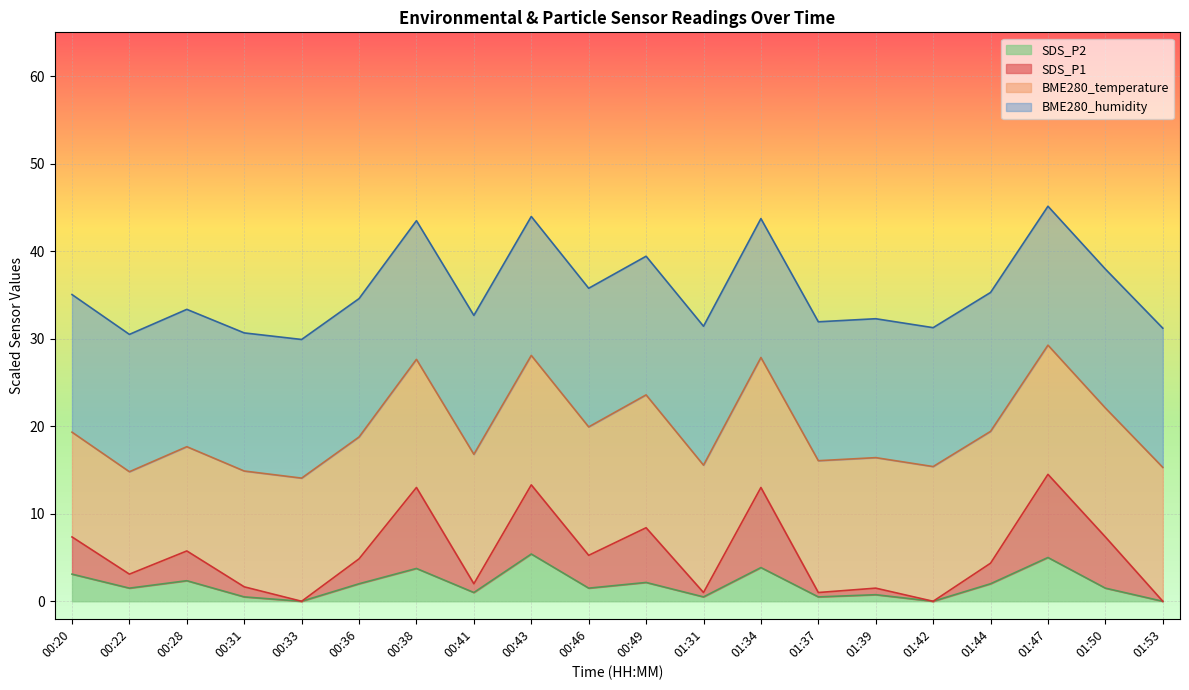

What is the label of the 6th point from the left?

00:36